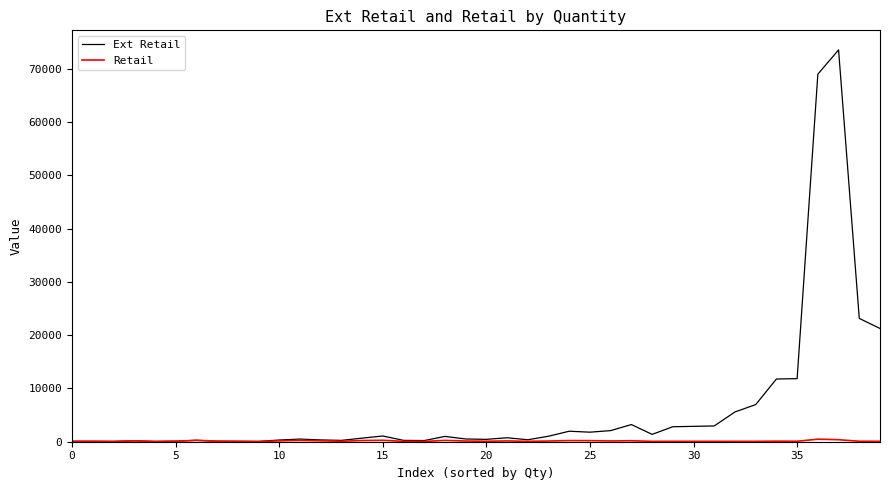

What is the maximum value shown in the chart?

73526